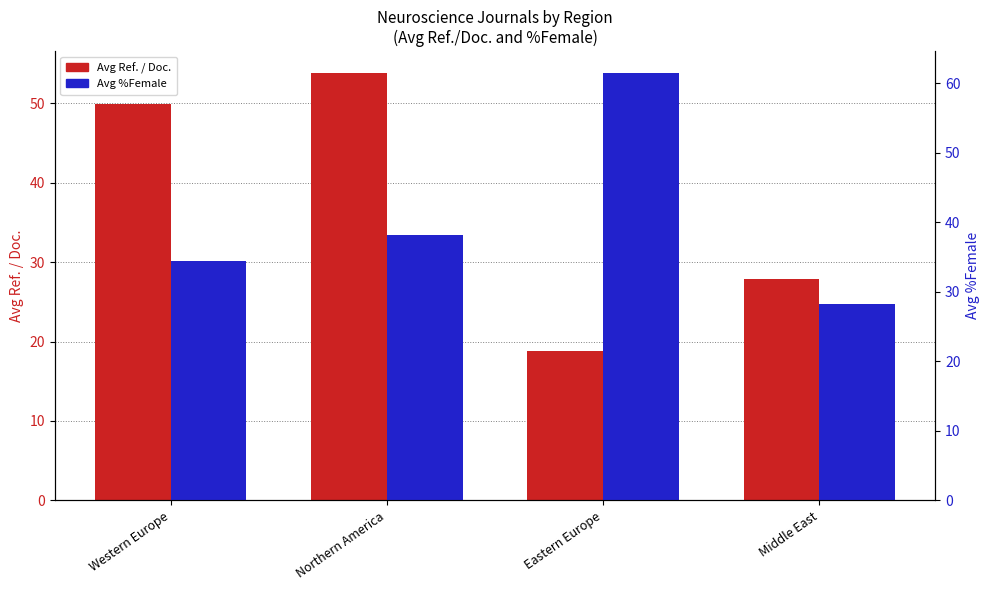

Which category has the lowest value in the Avg %Female series?

Middle East